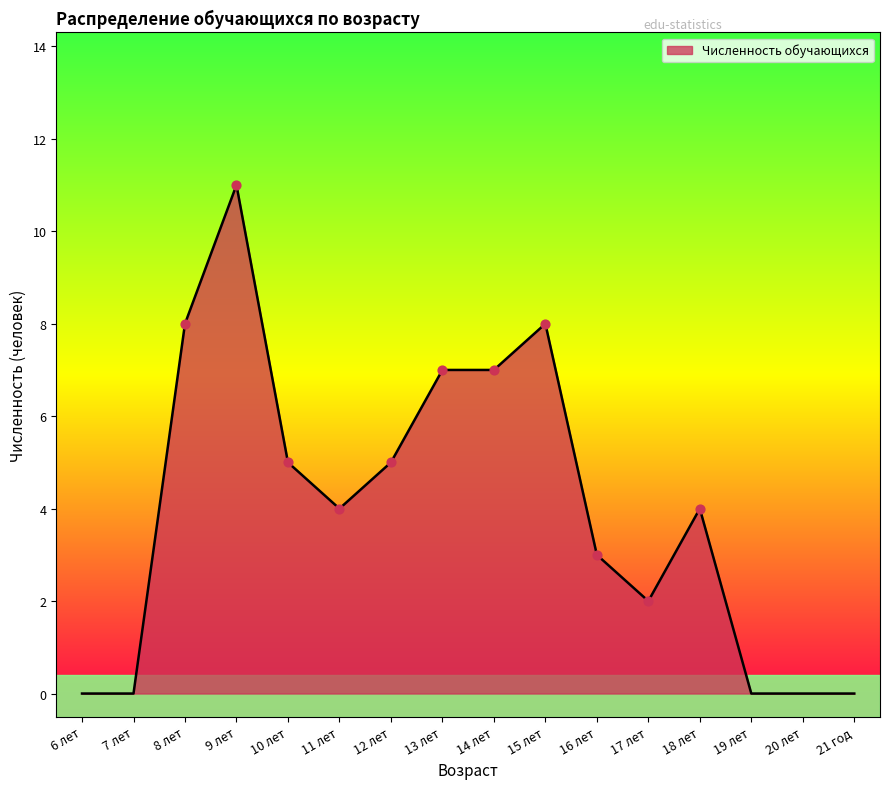

Between 12 лет and 21 год, which is larger?

12 лет